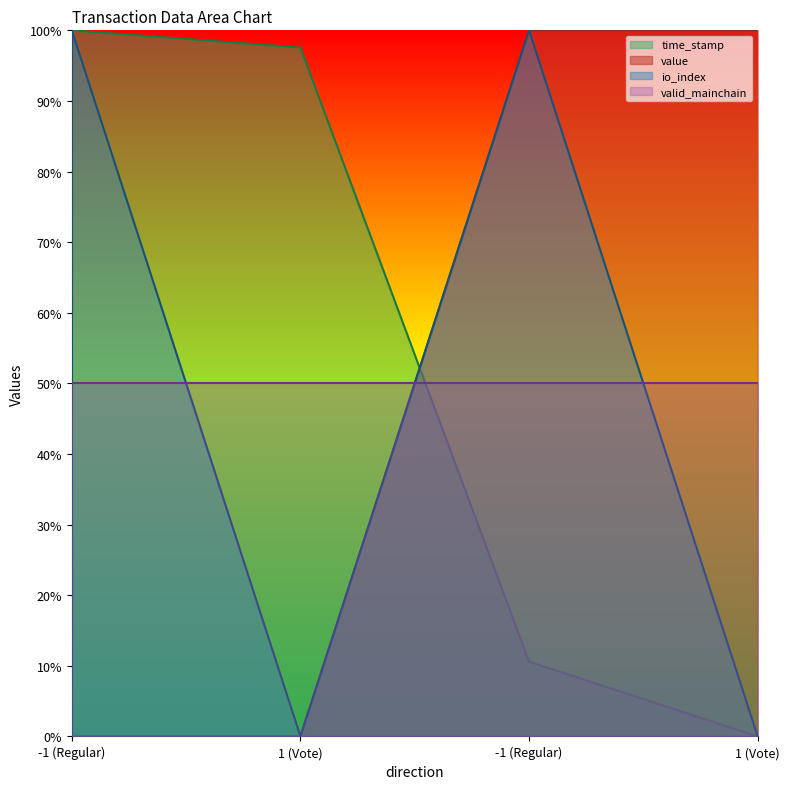

What is the difference between the maximum and second lowest values in the time_stamp series?

89.4